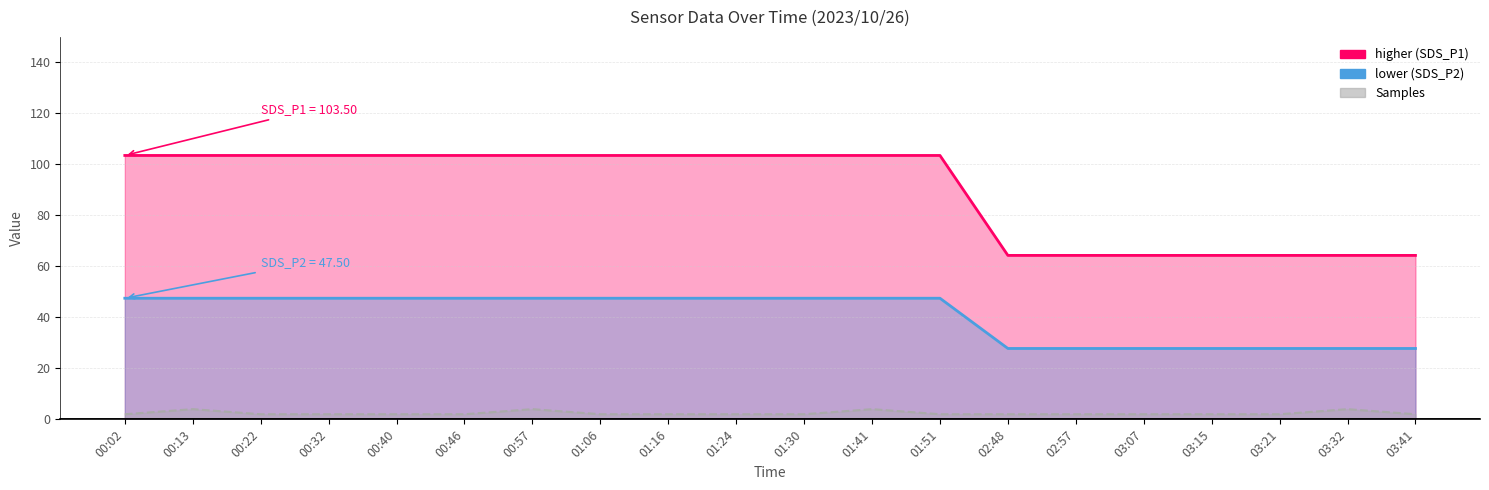

What is the difference between the highest and lowest values at 01:30?

101.5